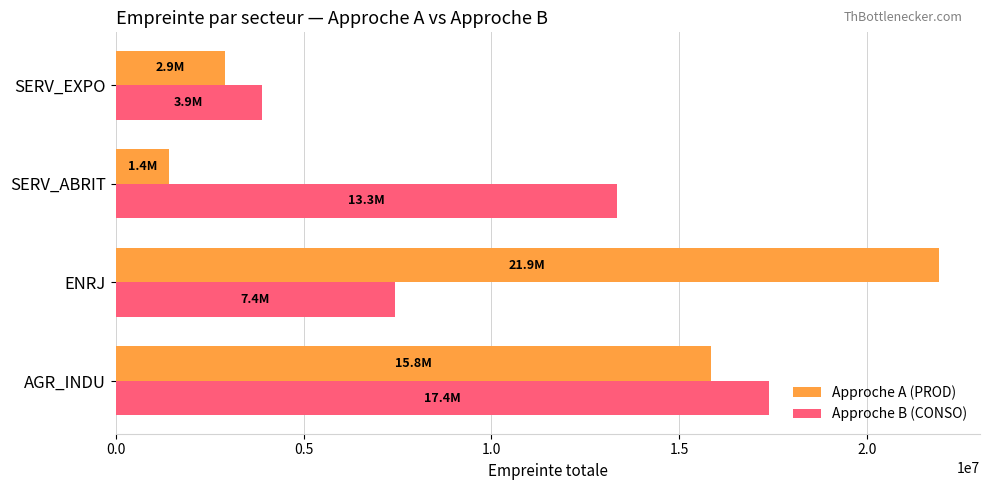

What is the difference between the highest and lowest values at ENRJ?

14458344.2